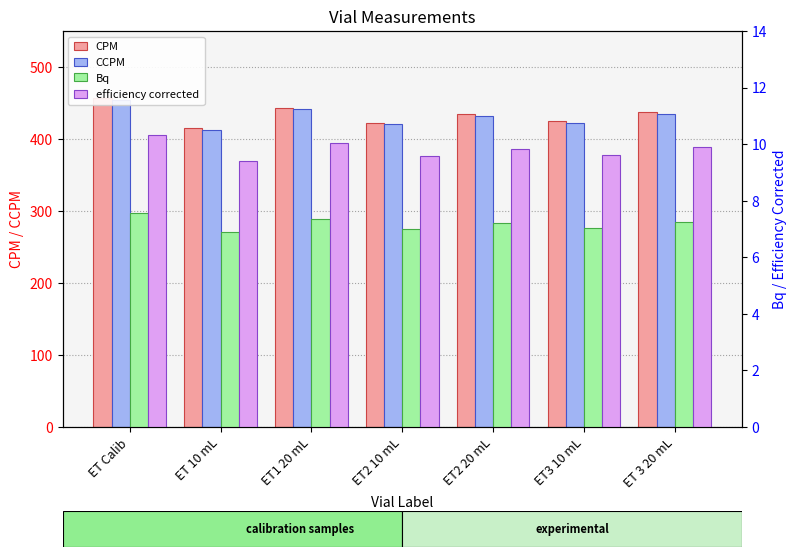

Is it true that CCPM equals 454.4 at ET Calib?

True